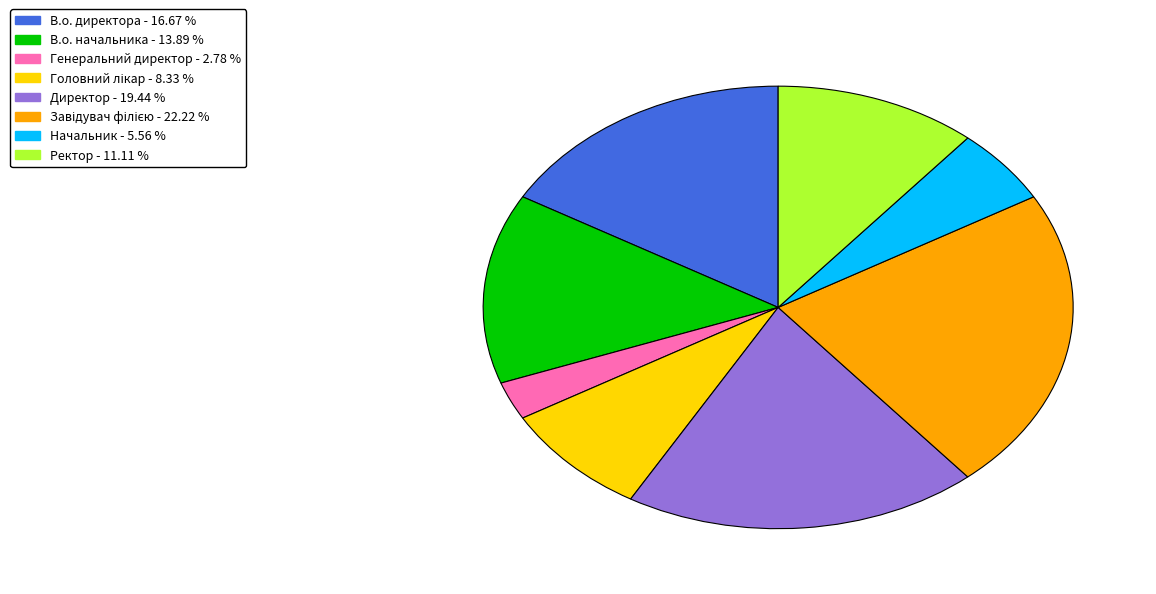

How many segments does this pie chart have?

8